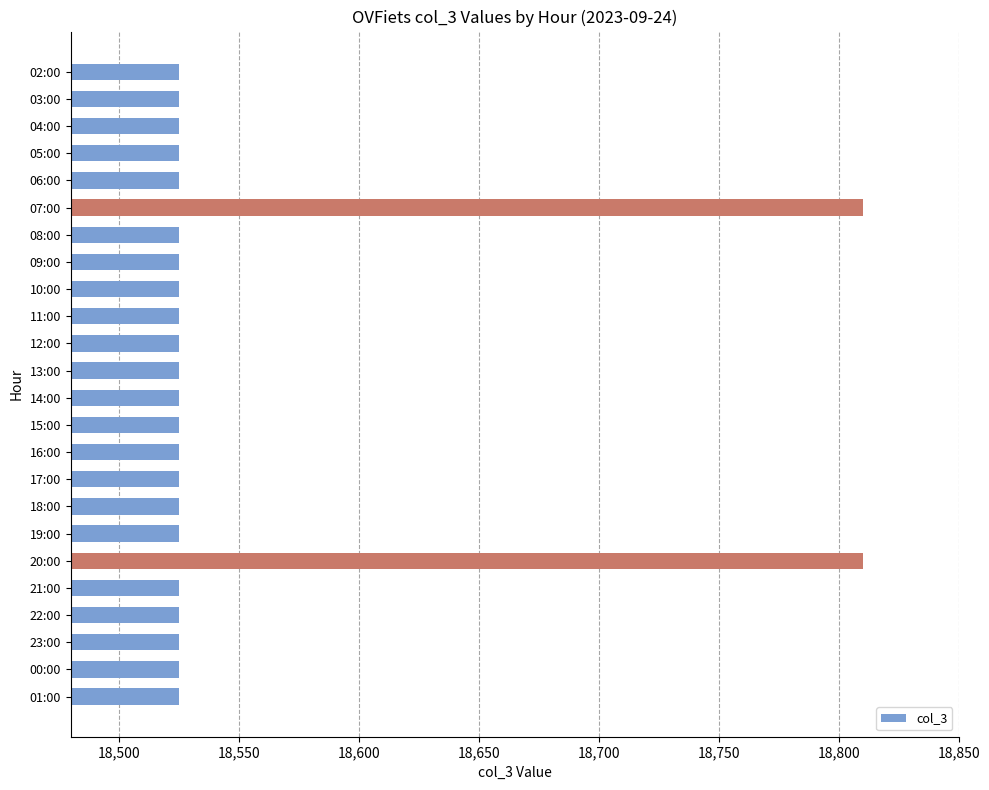

Reading bottom to top, what are all the values shown in this chart?

01:00=18525	00:00=18525	23:00=18525	22:00=18525	21:00=18525	20:00=18810	19:00=18525	18:00=18525	17:00=18525	16:00=18525	15:00=18525	14:00=18525	13:00=18525	12:00=18525	11:00=18525	10:00=18525	09:00=18525	08:00=18525	07:00=18810	06:00=18525	05:00=18525	04:00=18525	03:00=18525	02:00=18525